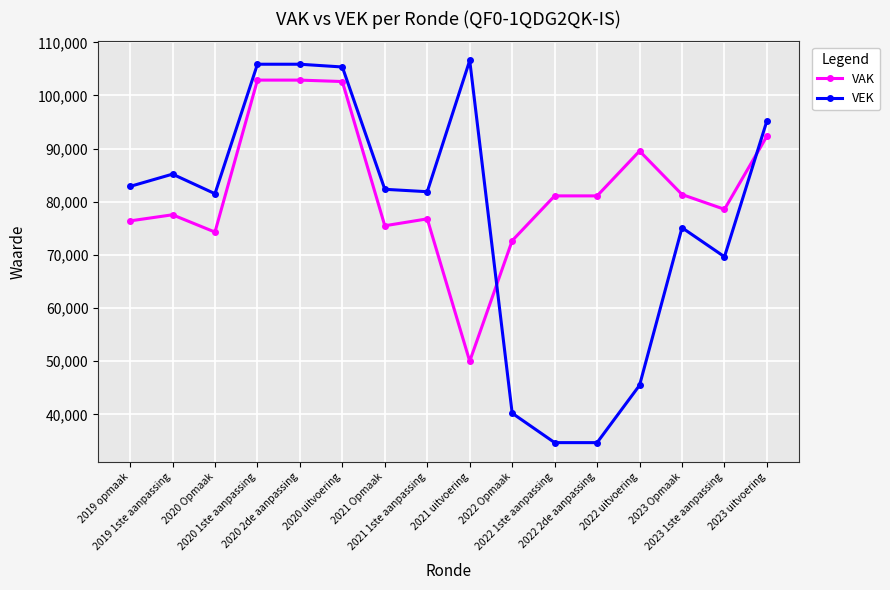

True or false: VAK has more than 1 interior local peaks.

True